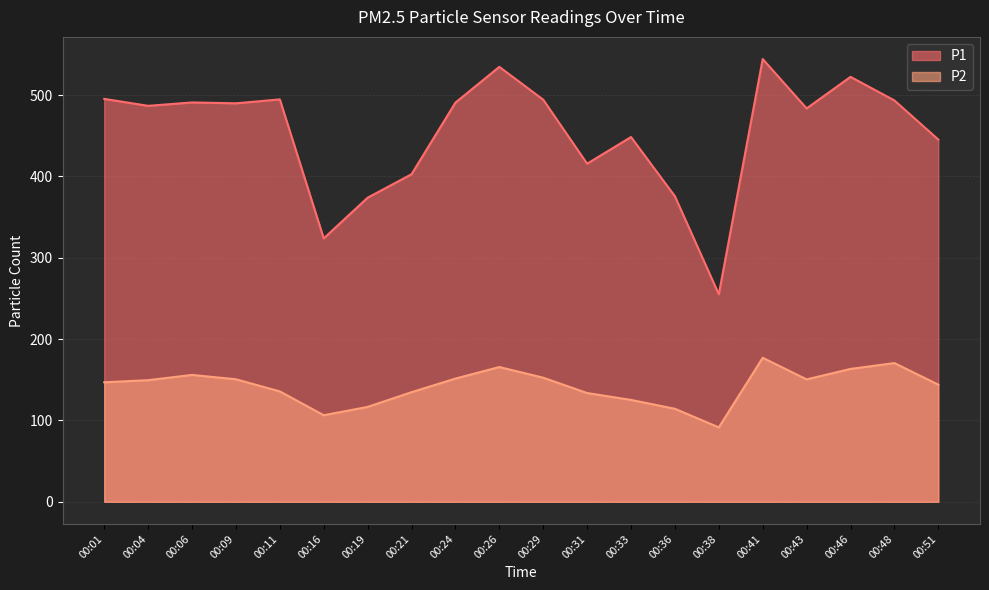

How many lines are shown in the chart?

2